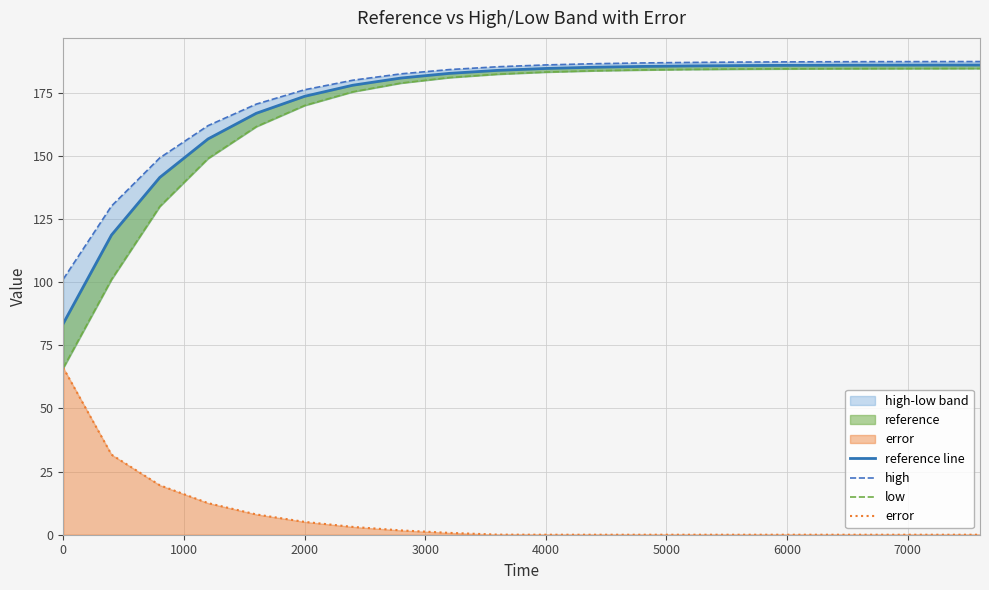

What is the highest value of the error series?

66.1